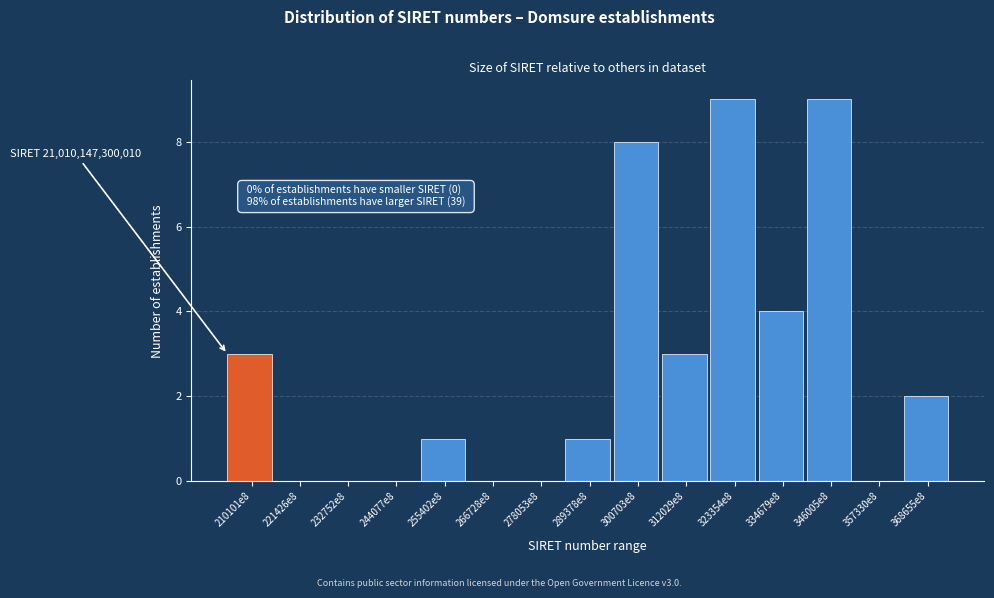

Reading left to right, list all the values displayed in this chart.

210101e8=3	221426e8=0	232752e8=0	244077e8=0	255402e8=1	266728e8=0	278053e8=0	289378e8=1	300703e8=8	312029e8=3	323354e8=9	334679e8=4	346005e8=9	357330e8=0	368655e8=2